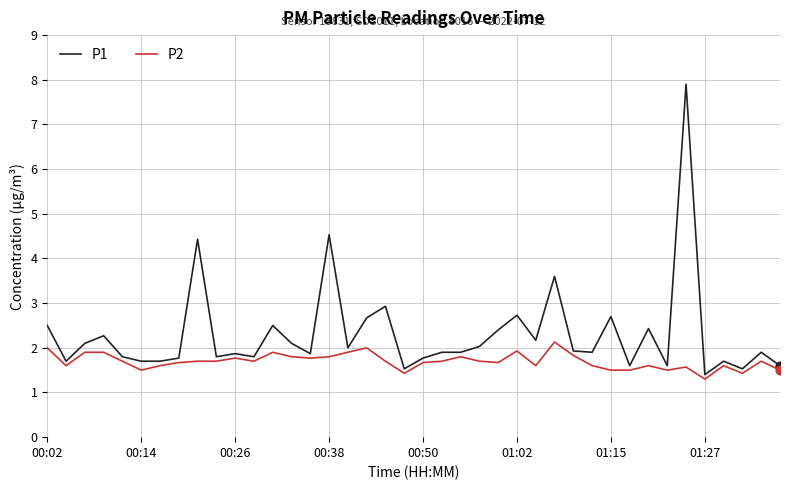

At how many categories does at least one series exceed 6?

1